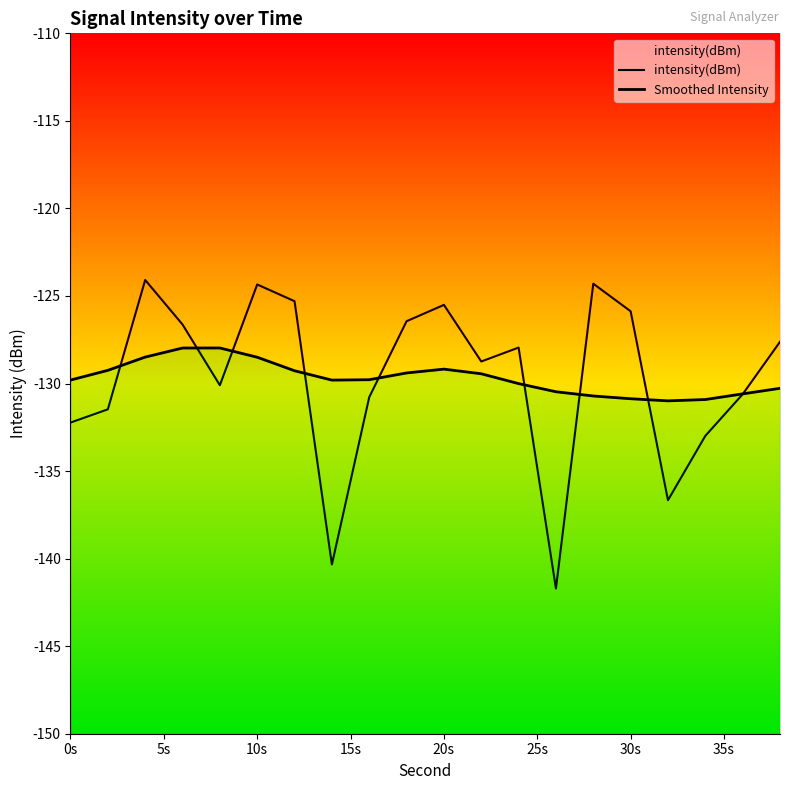

What is the maximum value for intensity(dBm)?

-124.1